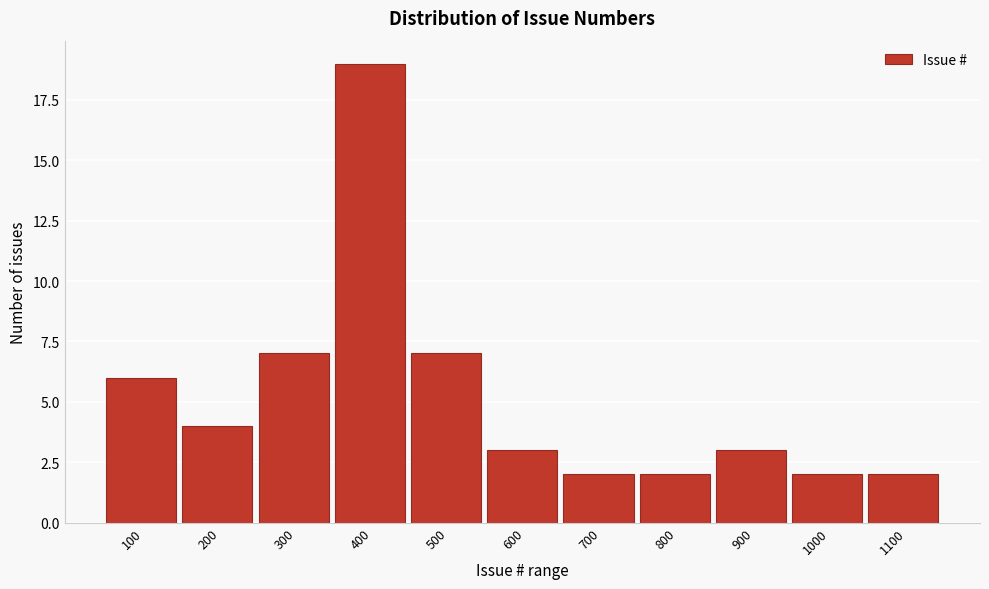

Reading left to right, list all the values displayed in this chart.

6	4	7	19	7	3	2	2	3	2	2